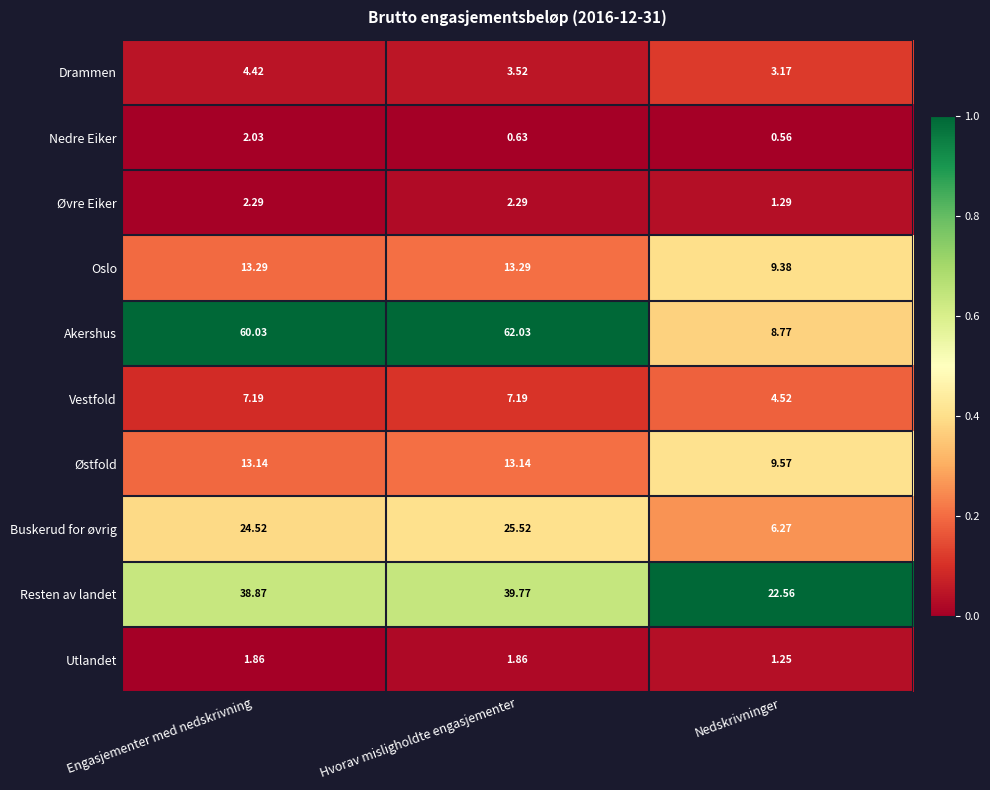

Rank the series at Engasjementer med nedskrivning from highest to lowest value.

Akershus, Resten av landet, Buskerud for øvrig, Oslo, Østfold, Vestfold, Drammen, Øvre Eiker, Nedre Eiker, Utlandet